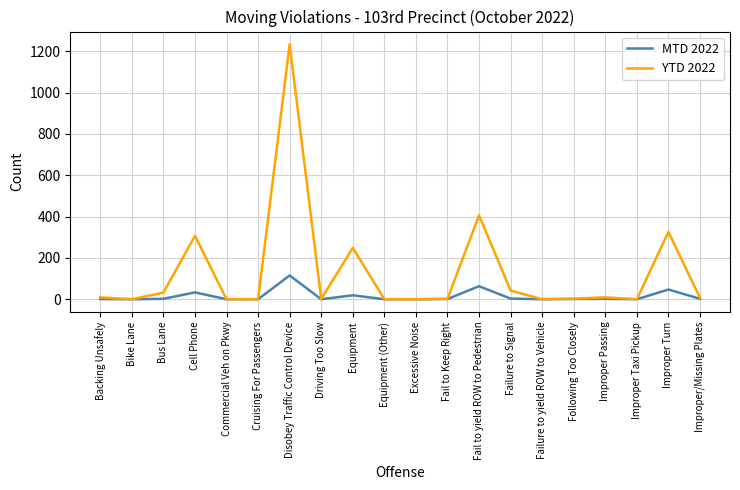

What position from the left is Cell Phone?

4